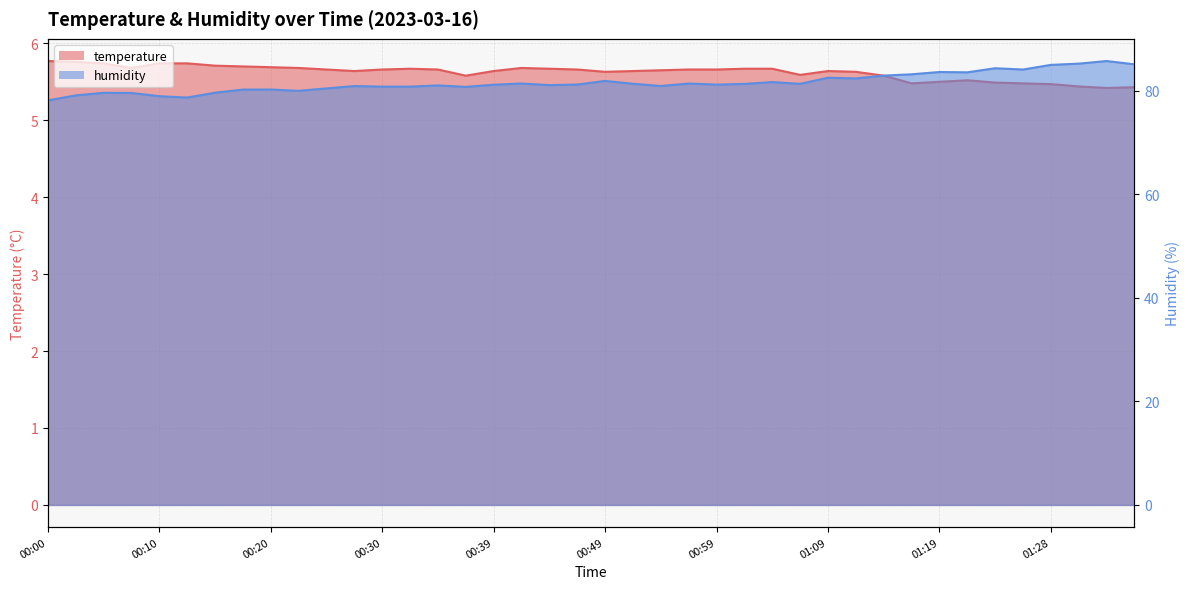

Reading right to left, extract all data points from this chart.

temperature: 5.4	5.4	5.4	5.5	5.5	5.5	5.5	5.5	5.5	5.6	5.6	5.6	5.6	5.7	5.7	5.7	5.7	5.7	5.6	5.6	5.7	5.7	5.7	5.6	5.6	5.7	5.7	5.7	5.6	5.7	5.7	5.7	5.7	5.7	5.7	5.7	5.7	5.7	5.8	5.8
humidity: 85.1	85.7	85.2	85.0	84.1	84.3	83.5	83.6	83.2	82.9	82.4	82.5	81.3	81.7	81.3	81.2	81.4	80.9	81.3	81.9	81.2	81.1	81.4	81.2	80.7	81.0	80.8	80.8	80.9	80.4	80.0	80.2	80.2	79.6	78.7	78.9	79.6	79.6	79.1	78.1